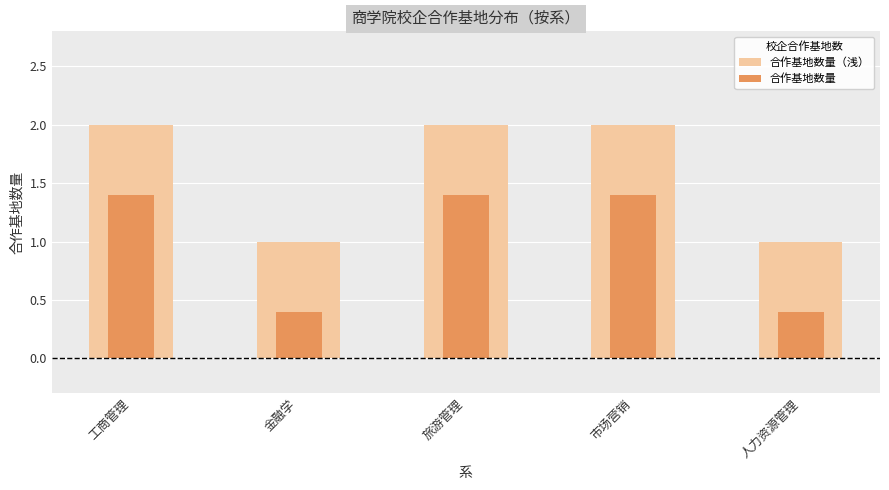

At how many categories does at least one series exceed 0?

5